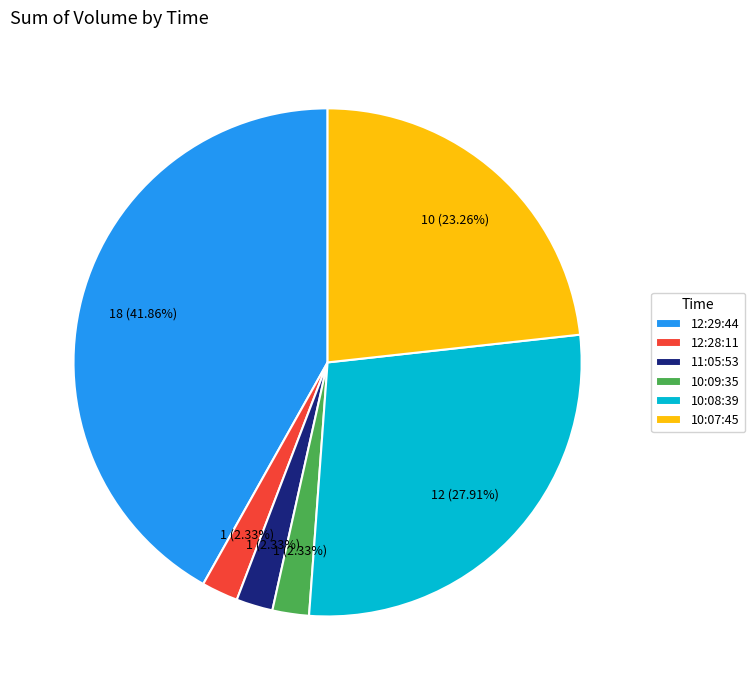

To the nearest percent, what portion does 11:05:53 represent?

2%